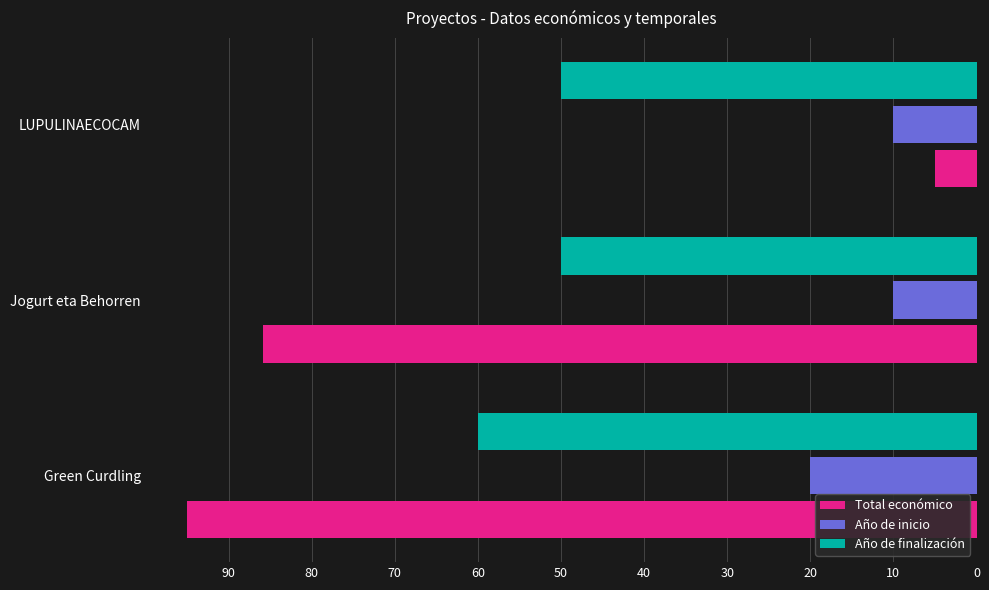

The Año de inicio series shows 10.0 at LUPULINAECOCAM. True or false?

True